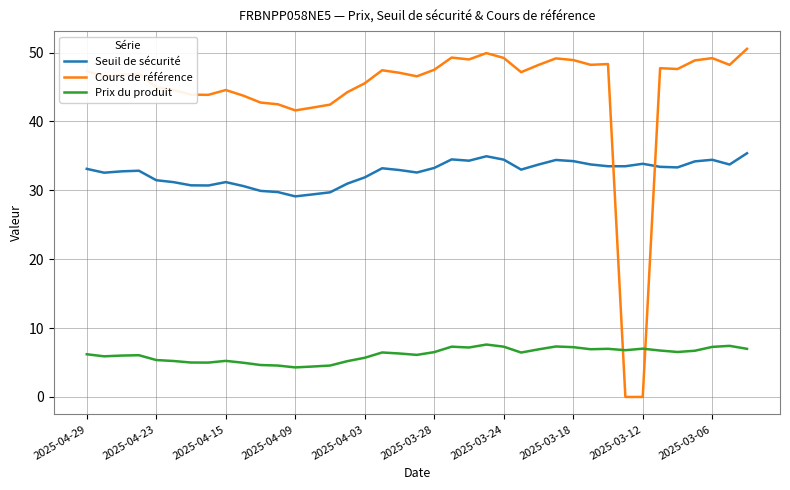

What is the maximum value shown in the chart?

50.5